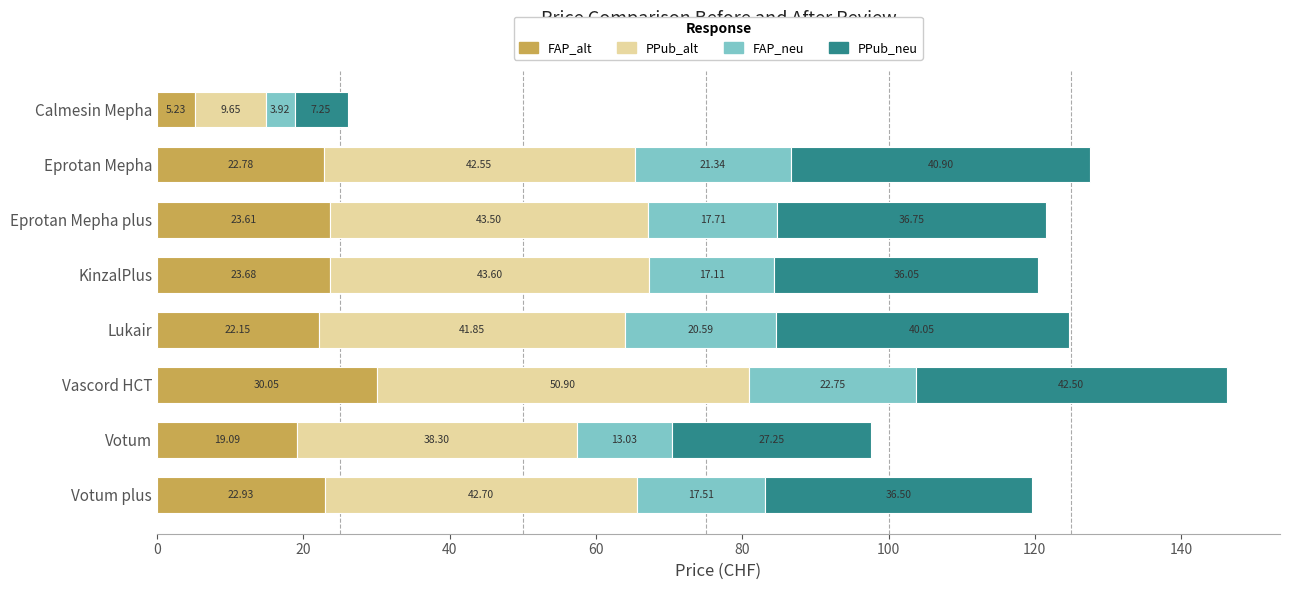

What is the sum of all FAP_alt values?

169.5